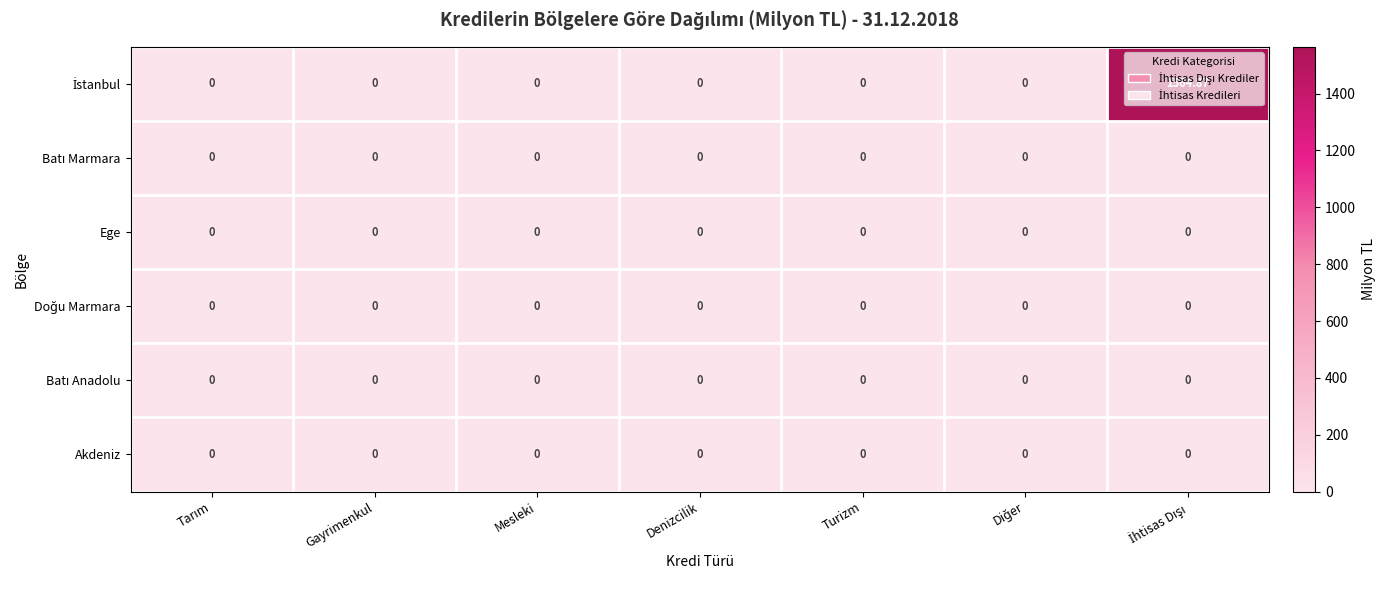

How many data points does each series have?

7